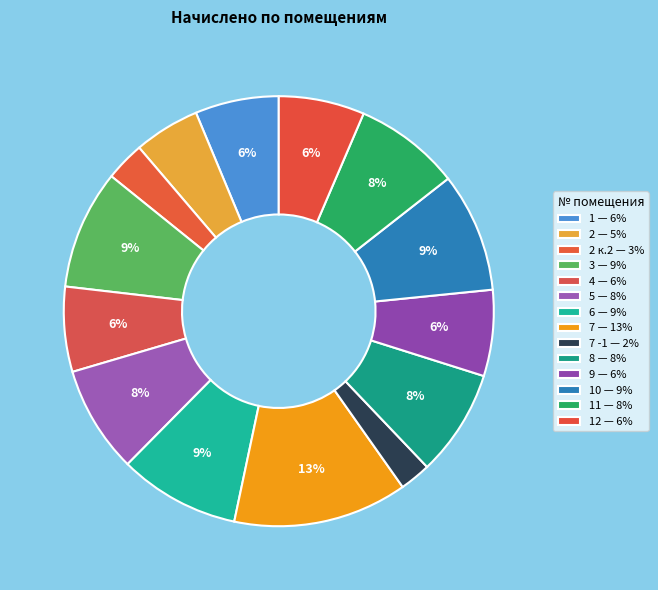

How many segments does this pie chart have?

14